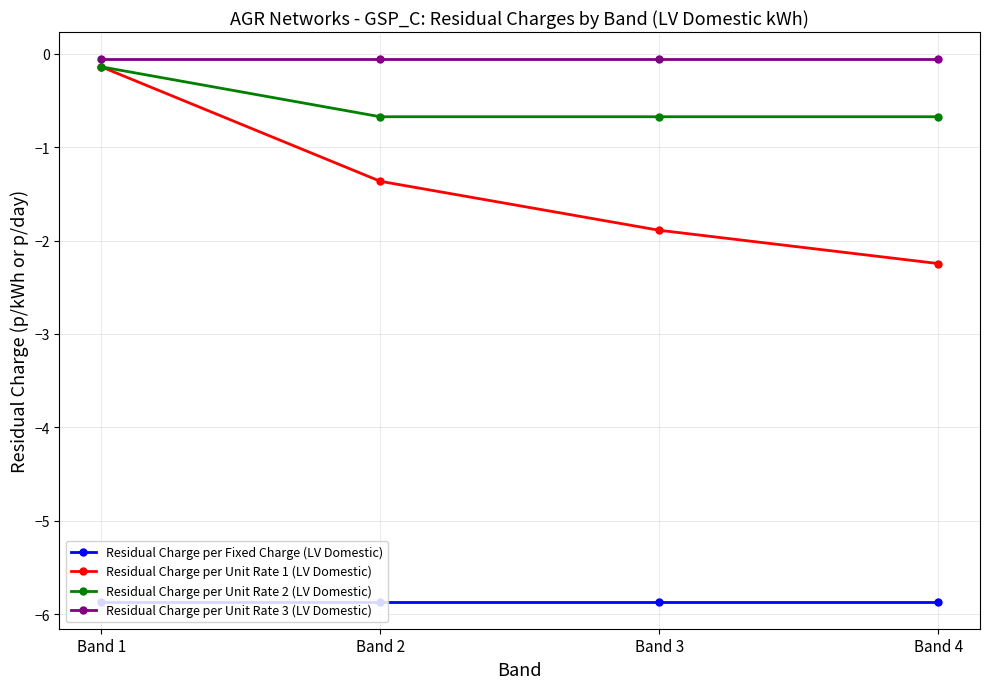

The value of Residual Charge per Unit Rate 2 (LV Domestic) at Band 2 is -0.3. True or false?

False